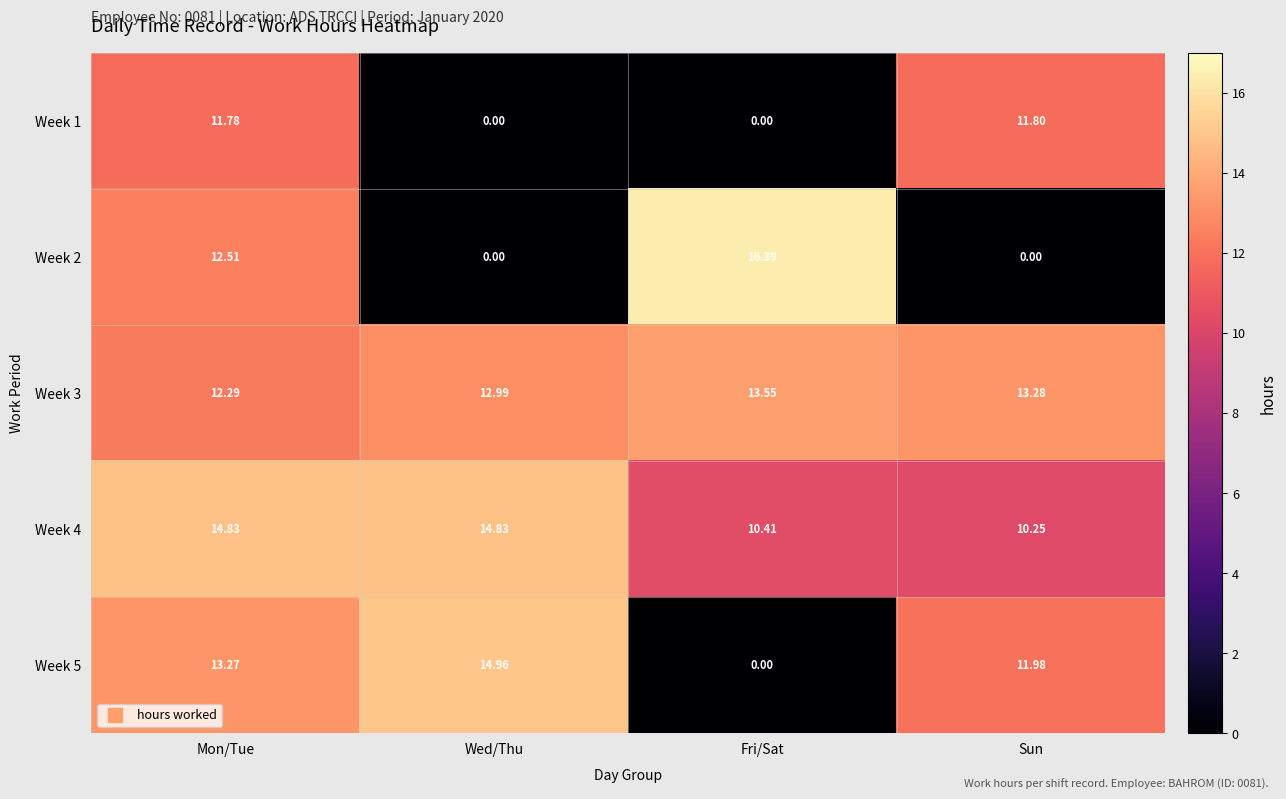

How many categories are shown in the chart?

4